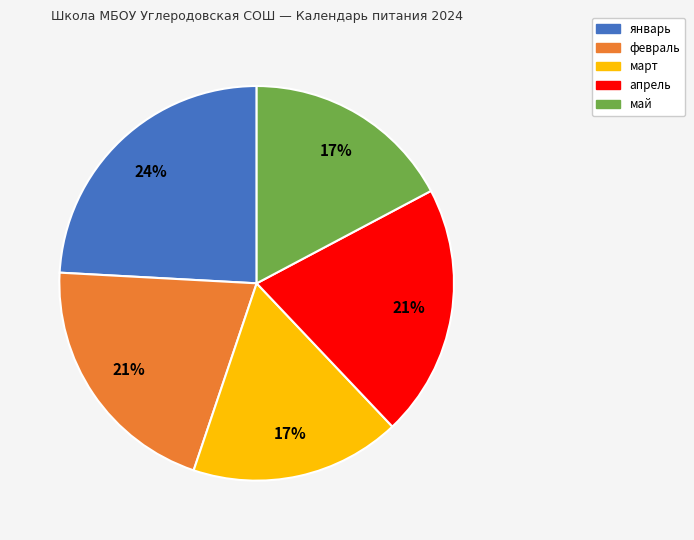

Is the sum of апрель and май greater than half?

No